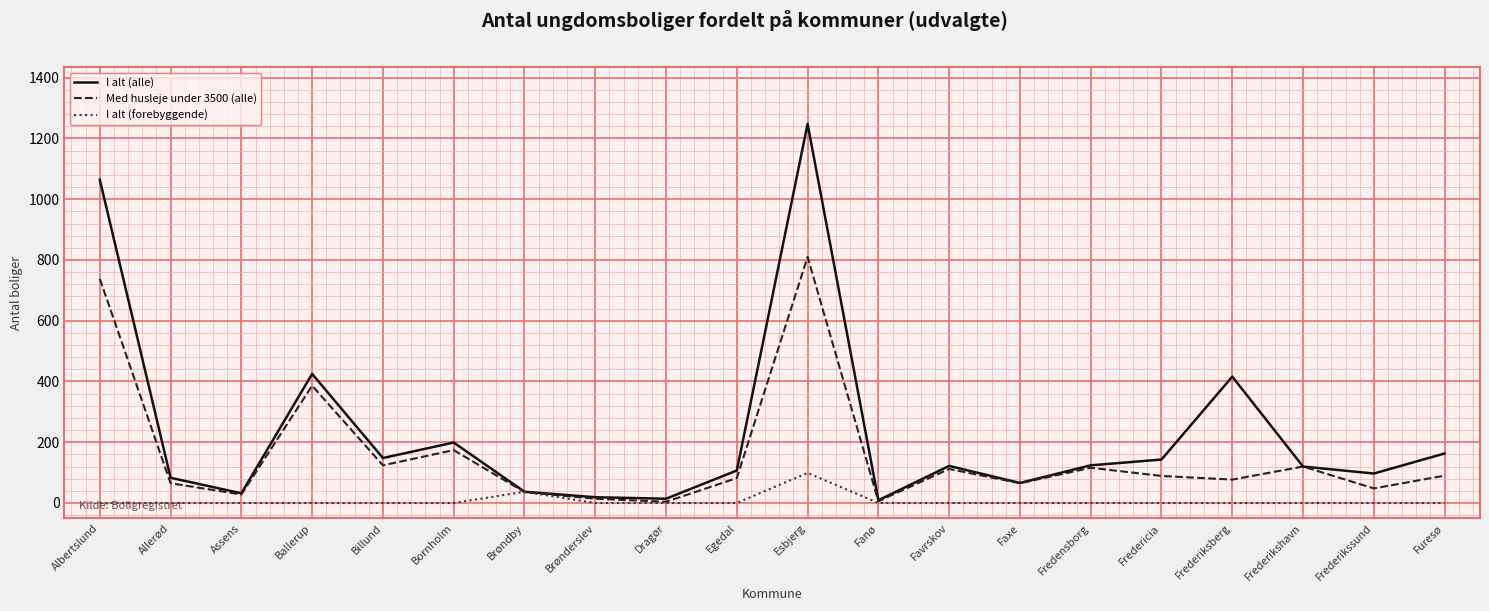

The I alt (alle) series shows 19 at Brønderslev. True or false?

True